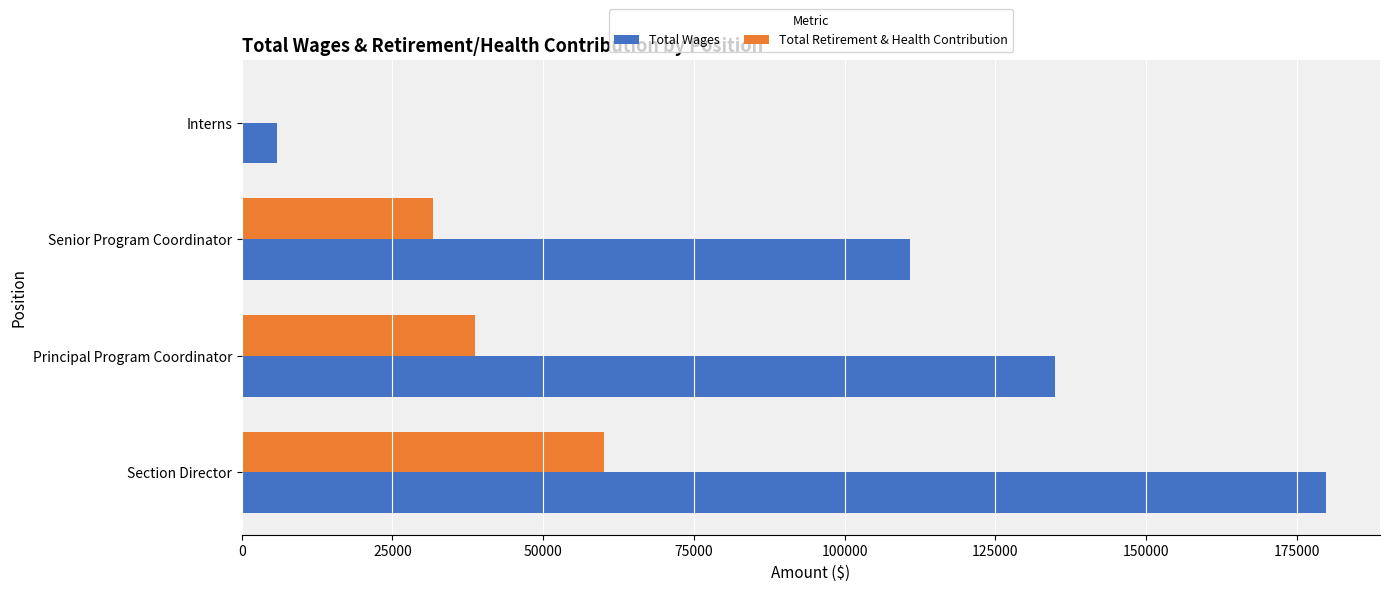

What is the sum of all Total Retirement & Health Contribution values?

130448